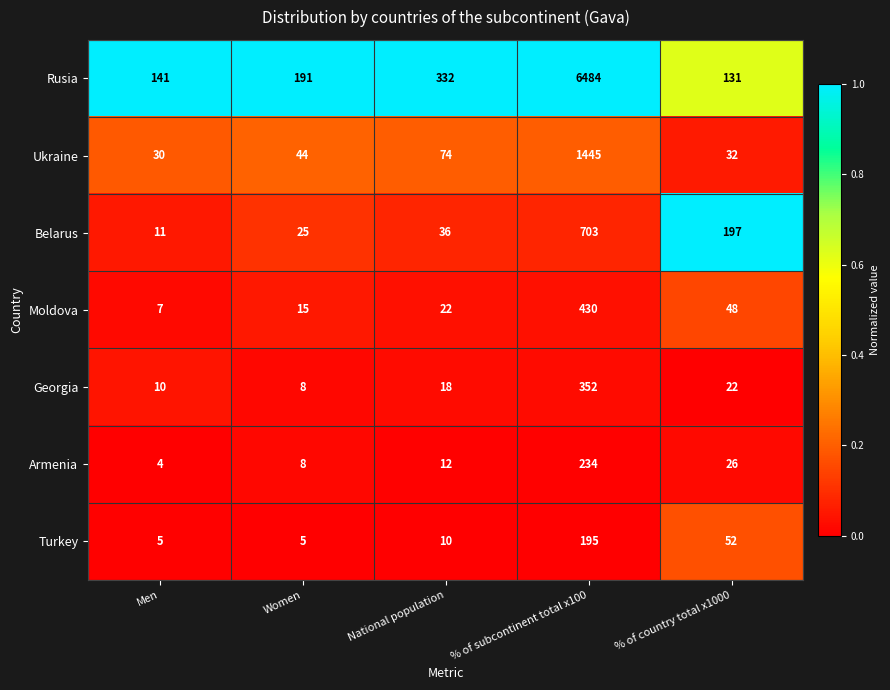

At % of subcontinent total x100, list the series in order from largest to smallest.

Rusia, Ukraine, Belarus, Moldova, Georgia, Armenia, Turkey